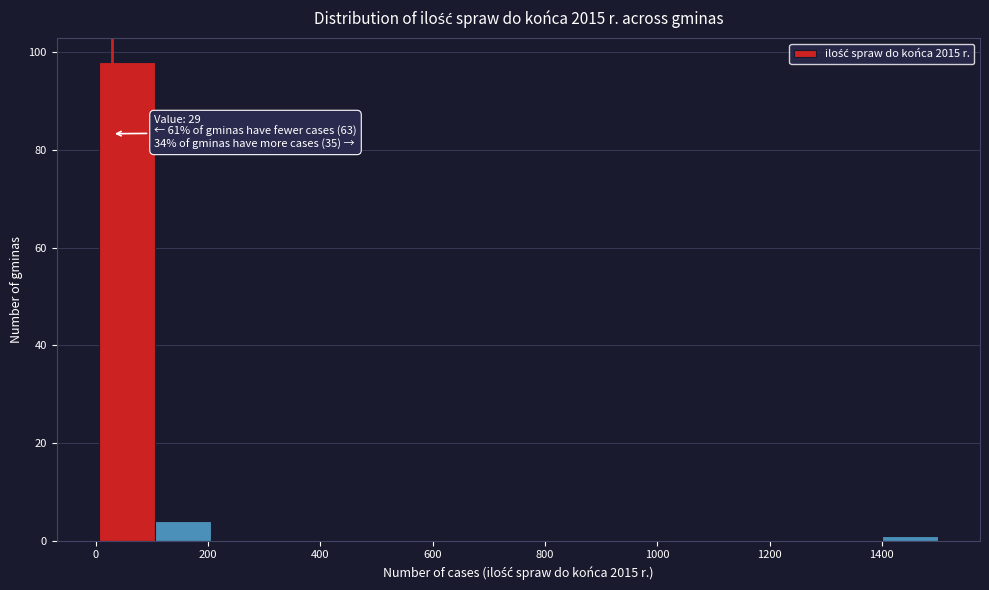

Over which range of the x-axis is the bar tallest?

0 to 100